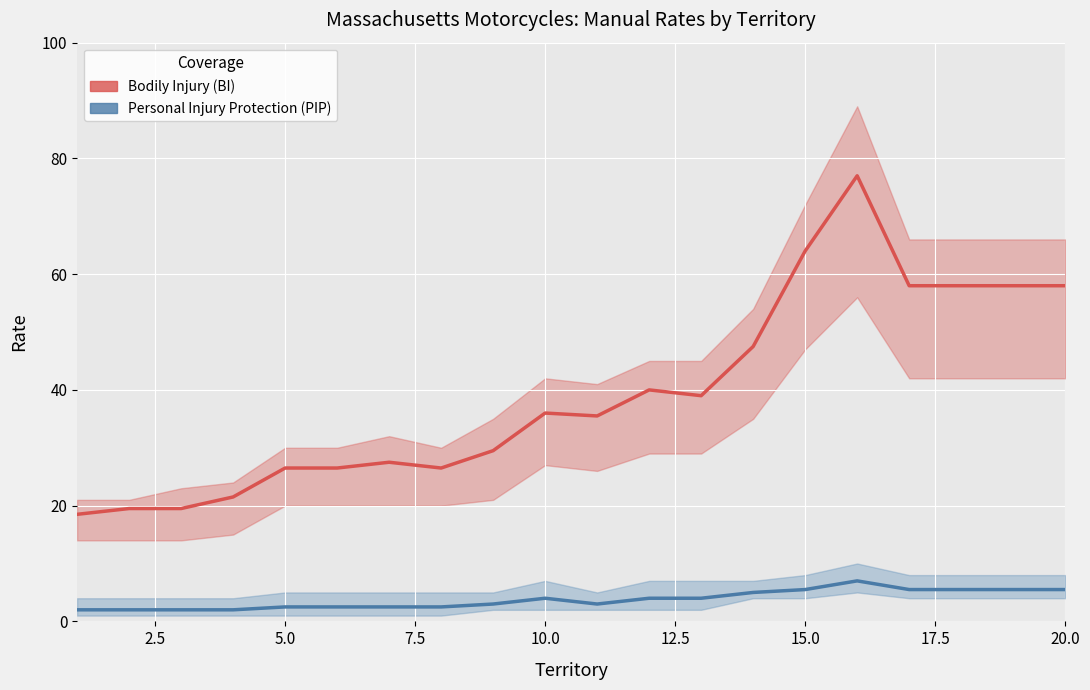

How many values in the Personal Injury Protection (PIP) series are below 4?

10